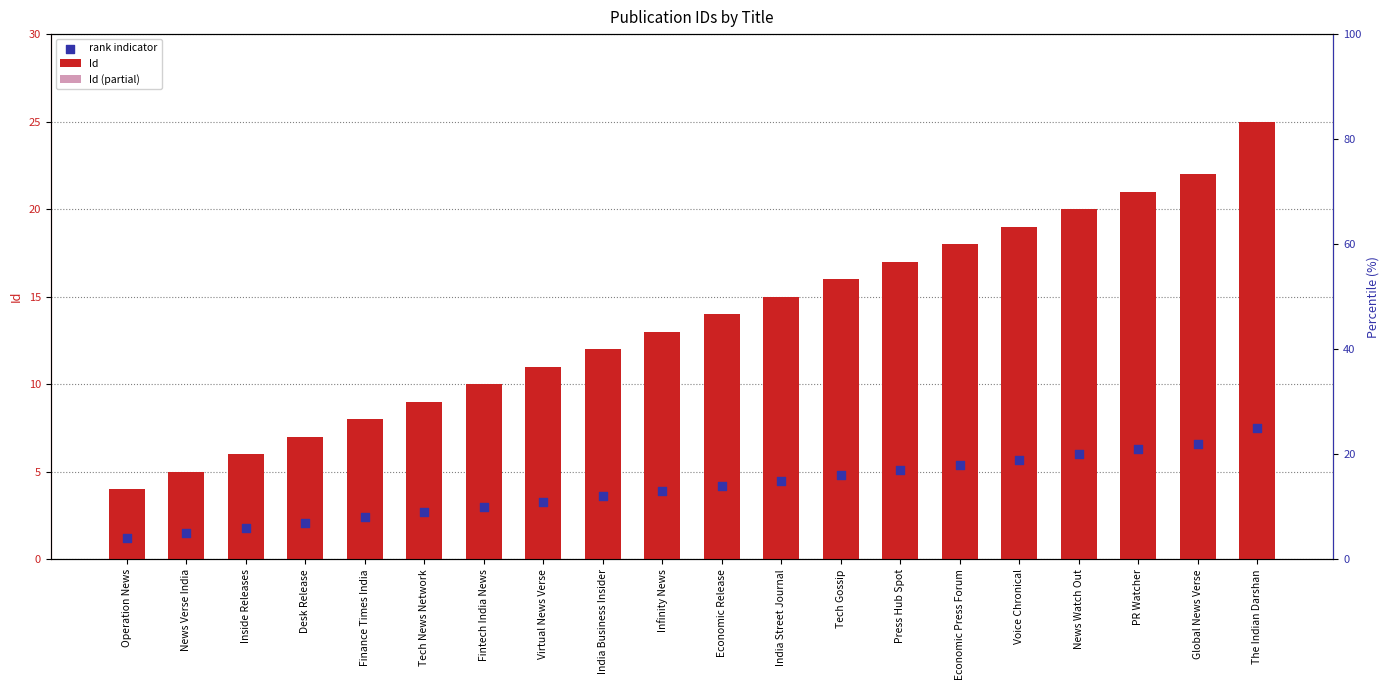

What is the total value across all series at Finance Times India?

14.8